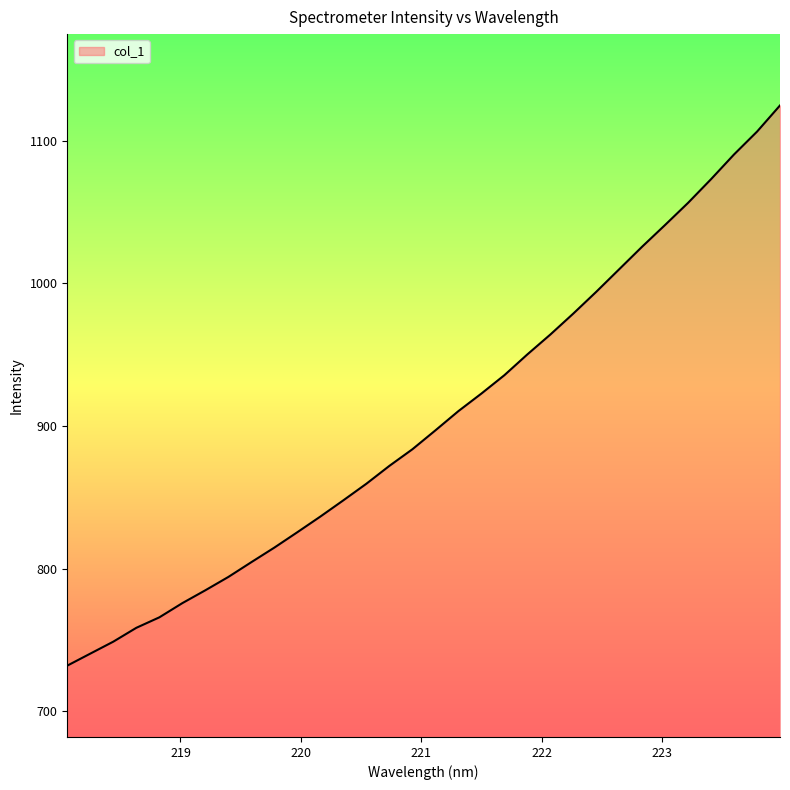

What is the difference between the maximum and minimum values?

392.6